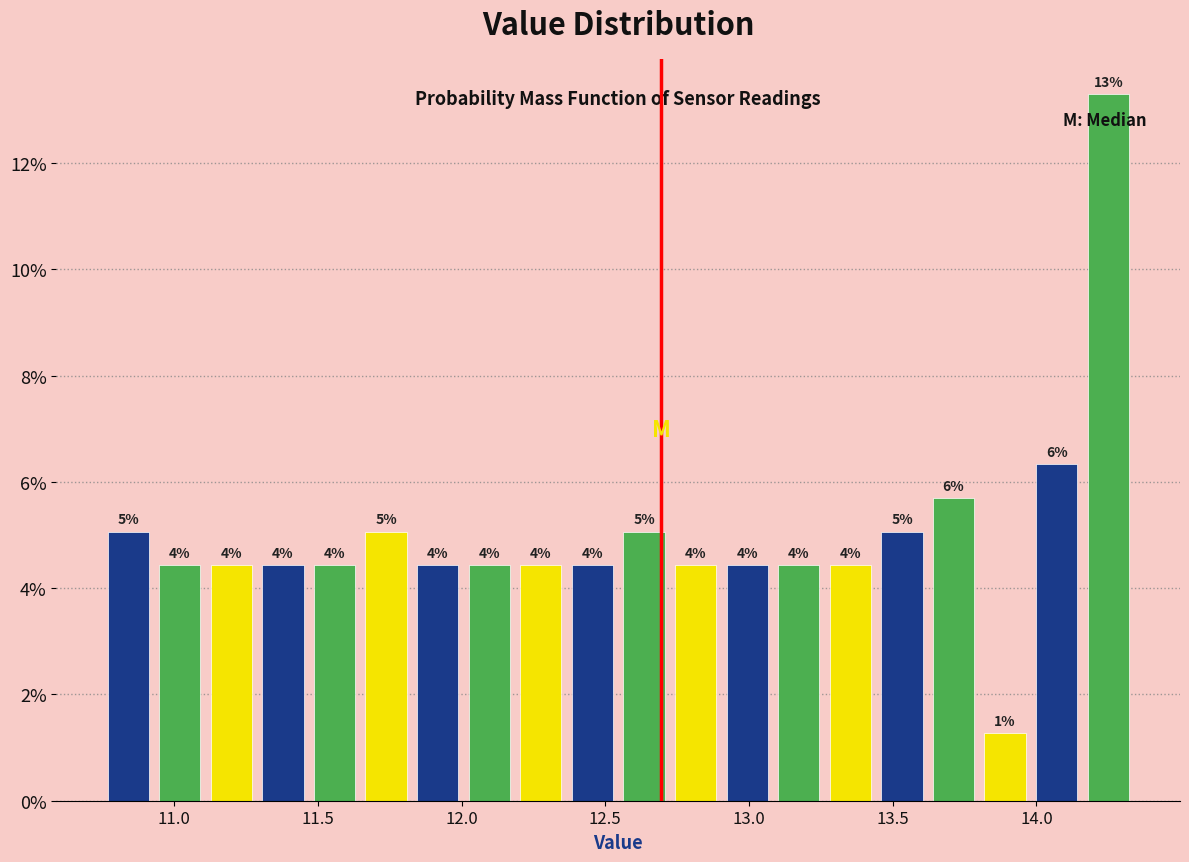

Around what value on the x-axis is the tallest bar? Give the approximate position of its centre, as read against the axis.

14.25